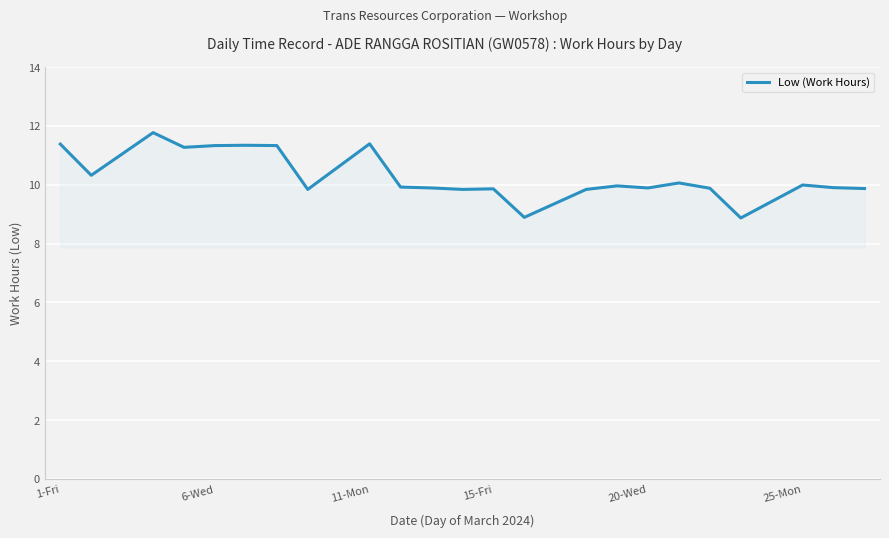

What is the difference between the maximum and minimum values?

2.9